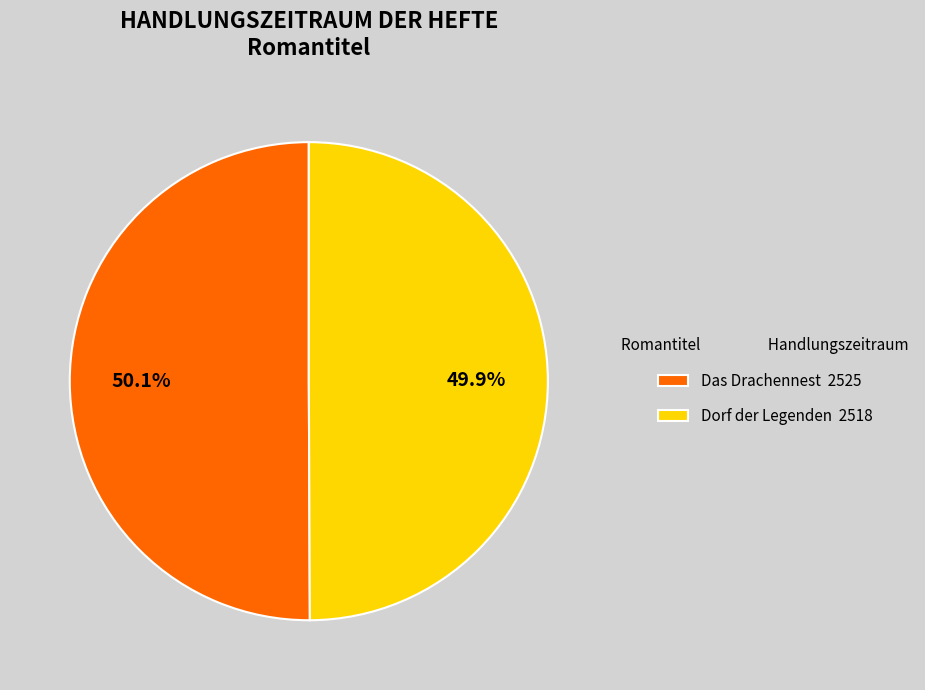

To the nearest percent, what percentage of the pie is Das Drachennest?

50%